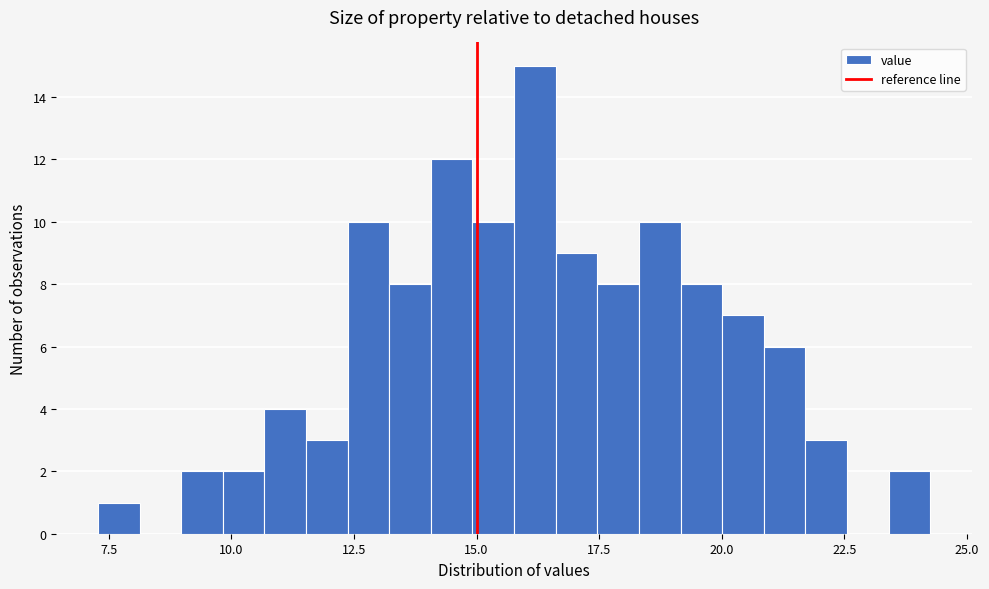

Around what value on the x-axis is the tallest bar? Give the approximate position of its centre, as read against the axis.

16.0